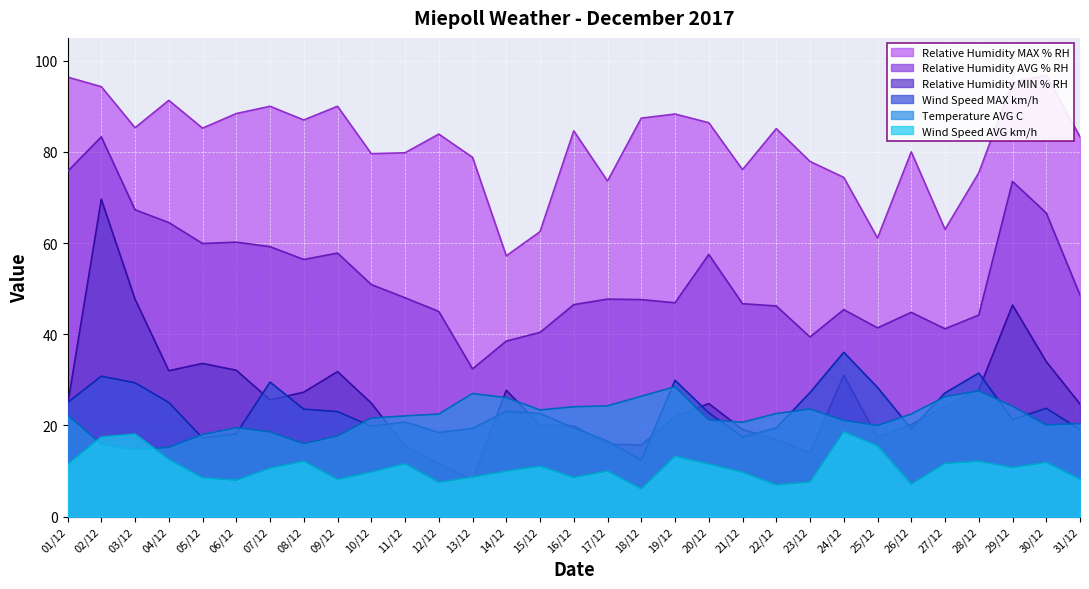

Reading left to right, transcribe all the data shown in this chart.

Relative Humidity MAX % RH: 01/12=96.4	02/12=94.3	03/12=85.3	04/12=91.3	05/12=85.2	06/12=88.4	07/12=90.0	08/12=87.0	09/12=90.0	10/12=79.6	11/12=79.8	12/12=83.9	13/12=78.8	14/12=57.2	15/12=62.5	16/12=84.6	17/12=73.6	18/12=87.4	19/12=88.3	20/12=86.4	21/12=76.1	22/12=85.1	23/12=77.9	24/12=74.4	25/12=61.1	26/12=80.0	27/12=63.0	28/12=75.4	29/12=95.3	30/12=96.8	31/12=83.3
Relative Humidity AVG % RH: 01/12=75.7	02/12=83.3	03/12=67.3	04/12=64.5	05/12=59.9	06/12=60.2	07/12=59.2	08/12=56.4	09/12=57.8	10/12=50.9	11/12=48.0	12/12=45.0	13/12=32.4	14/12=38.5	15/12=40.4	16/12=46.5	17/12=47.7	18/12=47.6	19/12=46.9	20/12=57.5	21/12=46.7	22/12=46.2	23/12=39.4	24/12=45.4	25/12=41.4	26/12=44.8	27/12=41.2	28/12=44.2	29/12=73.5	30/12=66.6	31/12=48.6
Relative Humidity MIN % RH: 01/12=24.4	02/12=69.6	03/12=47.7	04/12=32.0	05/12=33.6	06/12=32.1	07/12=25.6	08/12=27.3	09/12=31.8	10/12=24.9	11/12=15.5	12/12=11.6	13/12=8.1	14/12=27.7	15/12=20.1	16/12=19.9	17/12=15.9	18/12=15.7	19/12=21.9	20/12=24.8	21/12=19.1	22/12=16.9	23/12=14.0	24/12=31.0	25/12=17.4	26/12=20.2	27/12=24.2	28/12=27.8	29/12=46.4	30/12=34.0	31/12=24.7
Temperature AVG C: 01/12=22.3	02/12=15.9	03/12=14.7	04/12=15.2	05/12=18.0	06/12=19.5	07/12=18.6	08/12=16.0	09/12=17.7	10/12=21.6	11/12=22.1	12/12=22.5	13/12=27.0	14/12=26.1	15/12=23.4	16/12=24.1	17/12=24.3	18/12=26.4	19/12=28.5	20/12=21.2	21/12=20.7	22/12=22.6	23/12=23.6	24/12=21.1	25/12=20.0	26/12=22.5	27/12=26.3	28/12=27.6	29/12=24.2	30/12=20.1	31/12=20.4
Wind Speed MAX km/h: 01/12=25.0	02/12=30.8	03/12=29.4	04/12=25.0	05/12=17.2	06/12=18.2	07/12=29.5	08/12=23.6	09/12=23.0	10/12=19.8	11/12=20.8	12/12=18.5	13/12=19.4	14/12=23.1	15/12=22.6	16/12=19.5	17/12=16.6	18/12=12.4	19/12=29.9	20/12=22.8	21/12=17.5	22/12=19.4	23/12=27.2	24/12=36.0	25/12=28.3	26/12=19.3	27/12=27.1	28/12=31.5	29/12=21.3	30/12=23.8	31/12=19.1
Wind Speed AVG km/h: 01/12=11.5	02/12=17.5	03/12=18.1	04/12=12.6	05/12=8.5	06/12=8.0	07/12=10.6	08/12=12.2	09/12=8.2	10/12=9.8	11/12=11.6	12/12=7.5	13/12=8.7	14/12=10.0	15/12=11.1	16/12=8.6	17/12=10.0	18/12=6.1	19/12=13.2	20/12=11.5	21/12=9.7	22/12=7.0	23/12=7.6	24/12=18.6	25/12=15.5	26/12=7.1	27/12=11.7	28/12=12.1	29/12=10.8	30/12=11.9	31/12=8.2